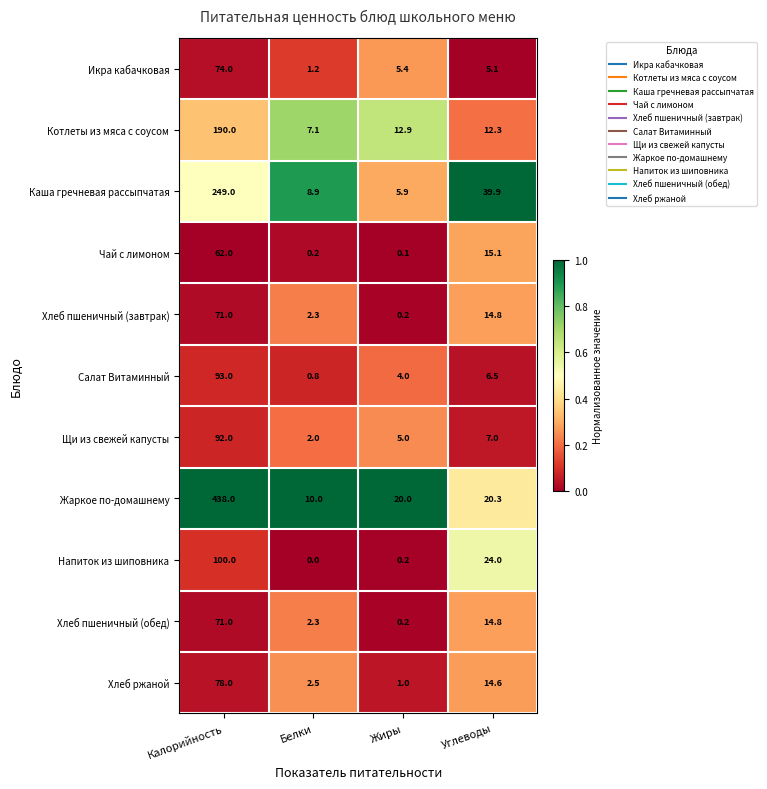

Rank the categories by Хлеб пшеничный (завтрак) value from highest to lowest.

Калорийность, Углеводы, Белки, Жиры